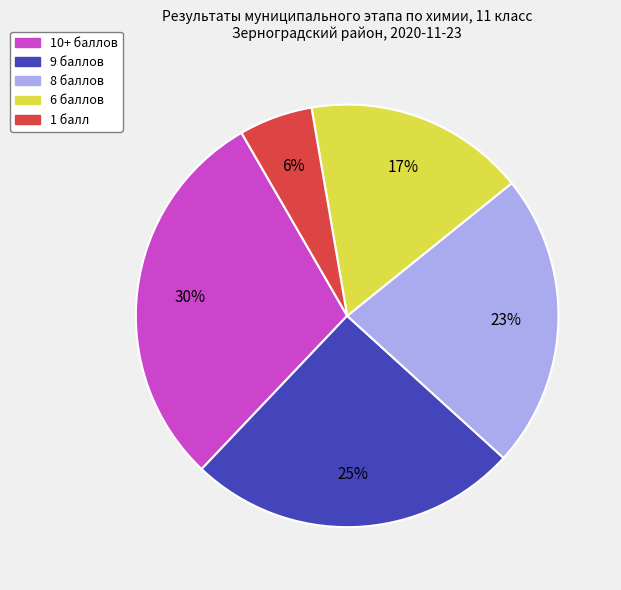

What is the smallest slice in the pie chart?

1 балл